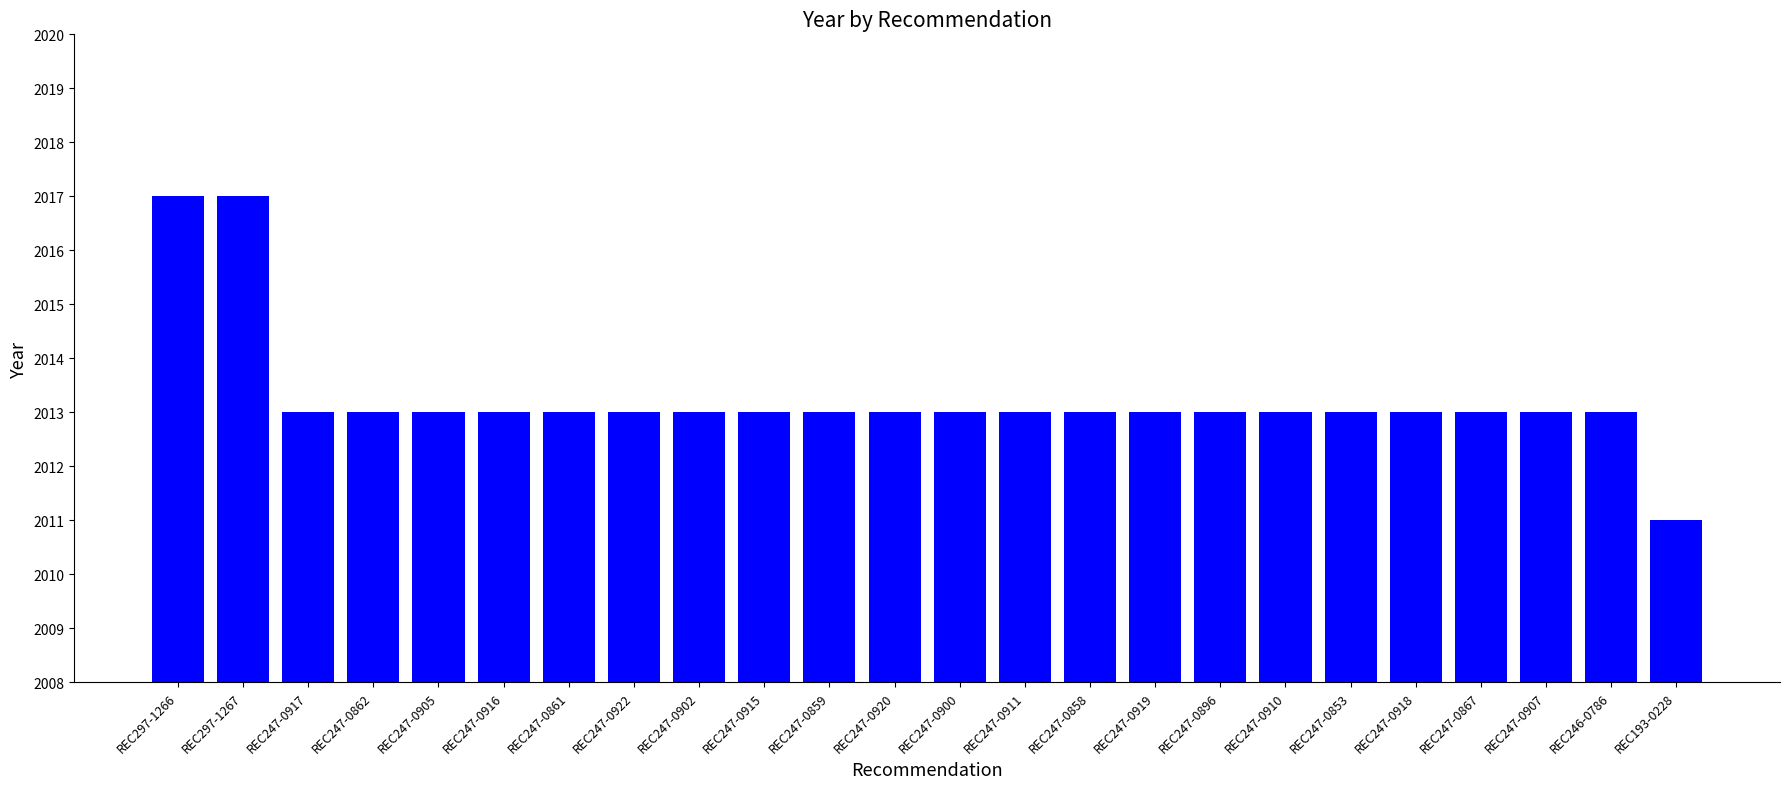

Read the value at REC193-0228.

2011